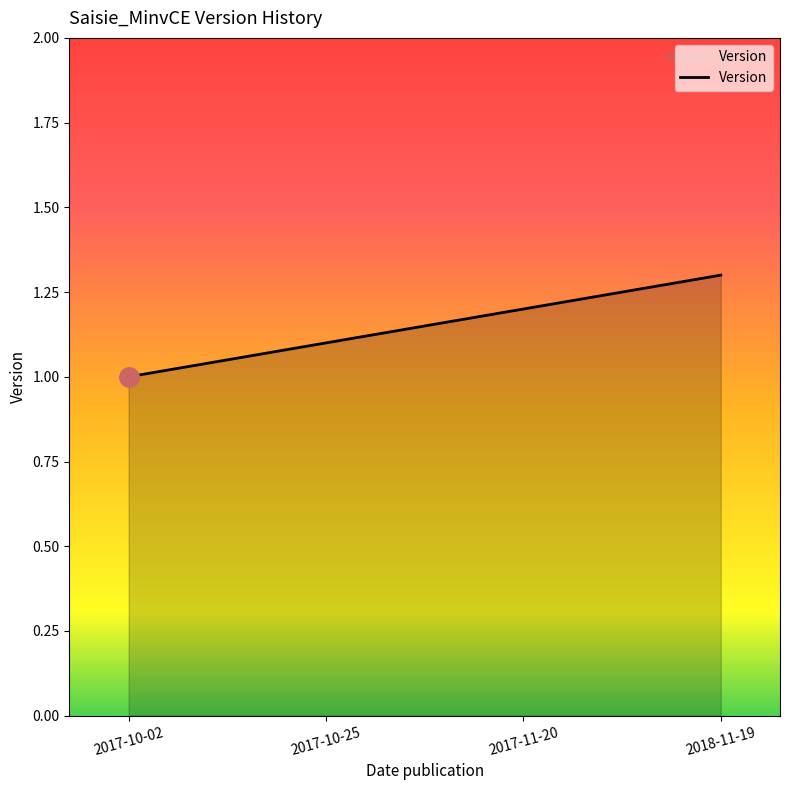

How many lines are shown in the chart?

1